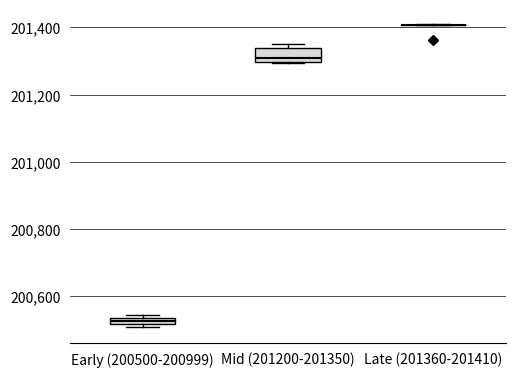

Comparing the boxes themselves (not the whiskers), which one is the tallest?

Mid (201200-201350)